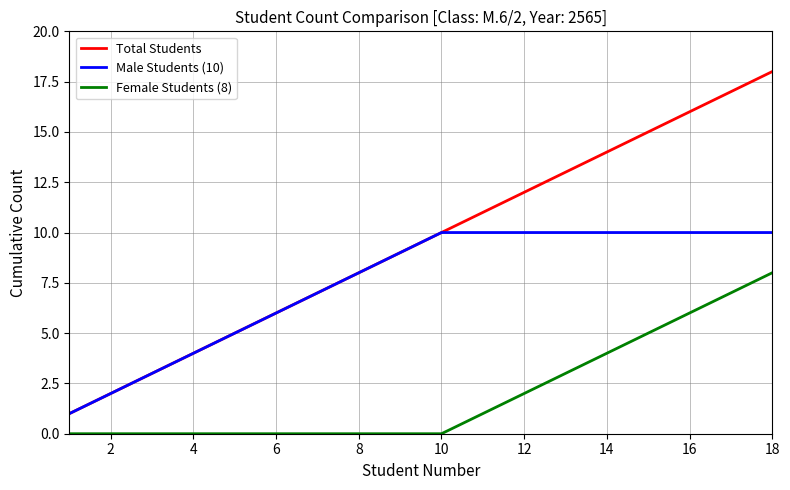

Rank the series by their maximum value, from highest to lowest.

Total Students, Male Students (10), Female Students (8)